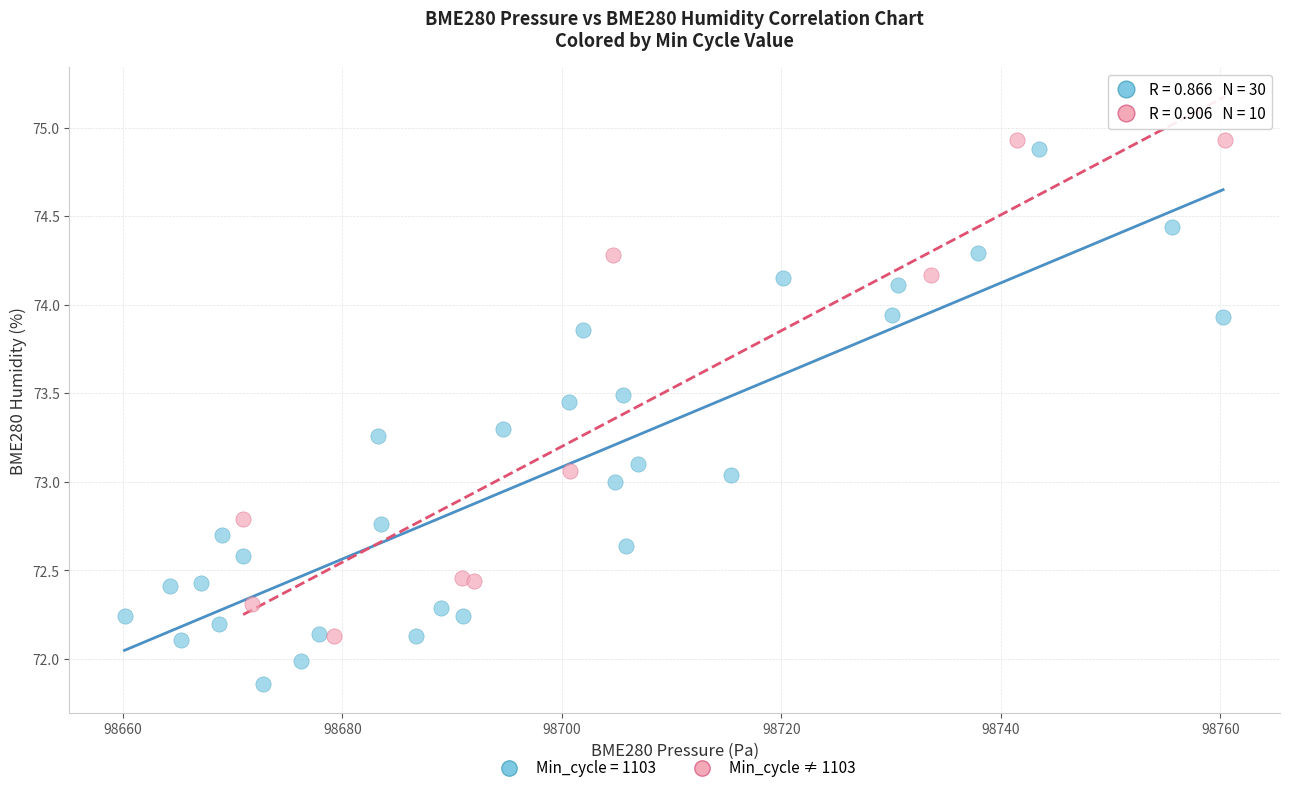

Which series reaches the minimum Y coordinate?

Min_cycle = 1103